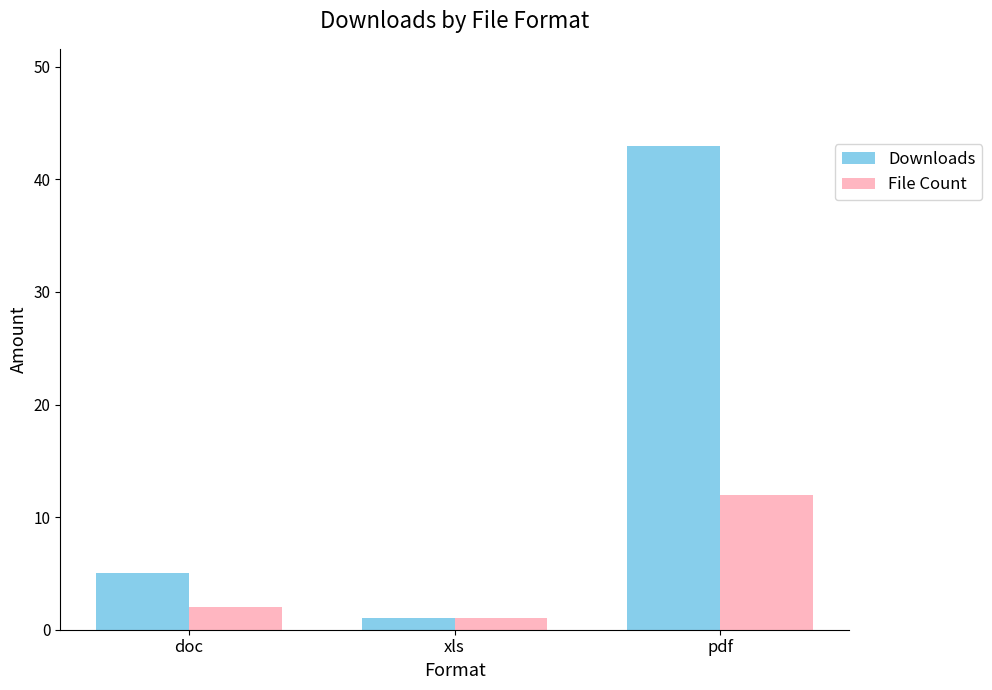

What is the value of the Downloads bar at the 3rd from the left?

43